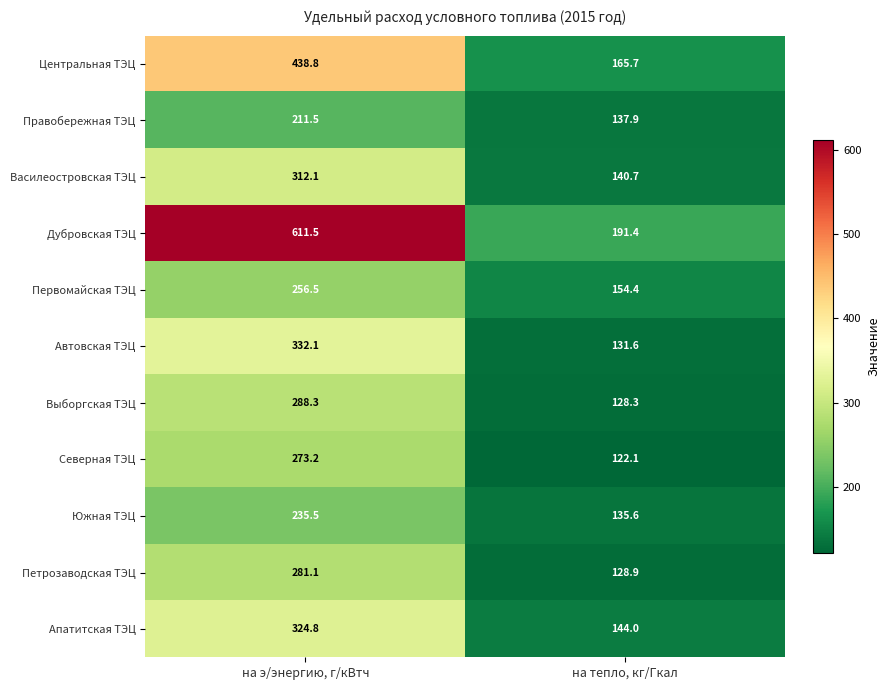

The value of Василеостровская ТЭЦ at на э/энергию, г/кВтч is 312.1. True or false?

True